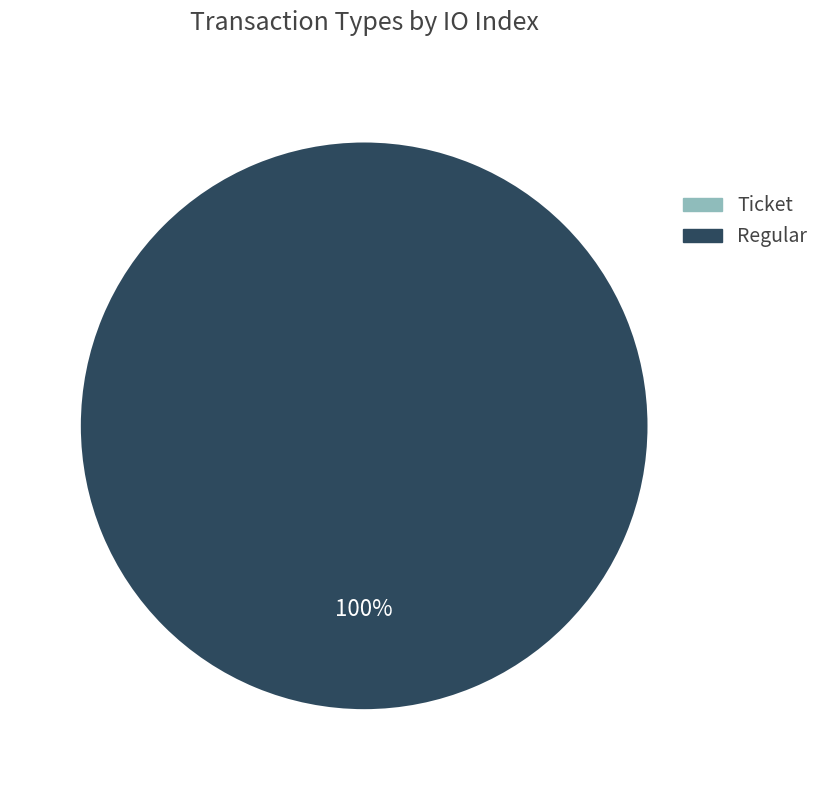

True or false: Regular (io_index=8) accounts for 87% of the total.

False